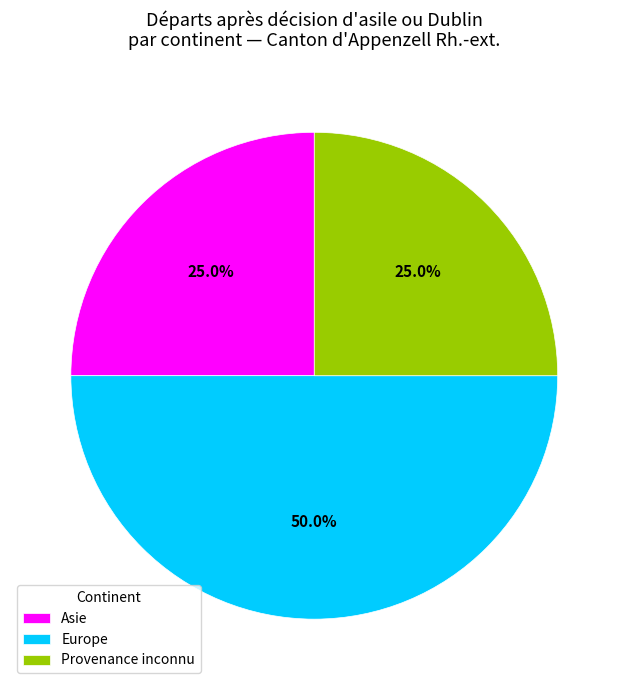

What portion of the pie excludes Asie?

75.0%